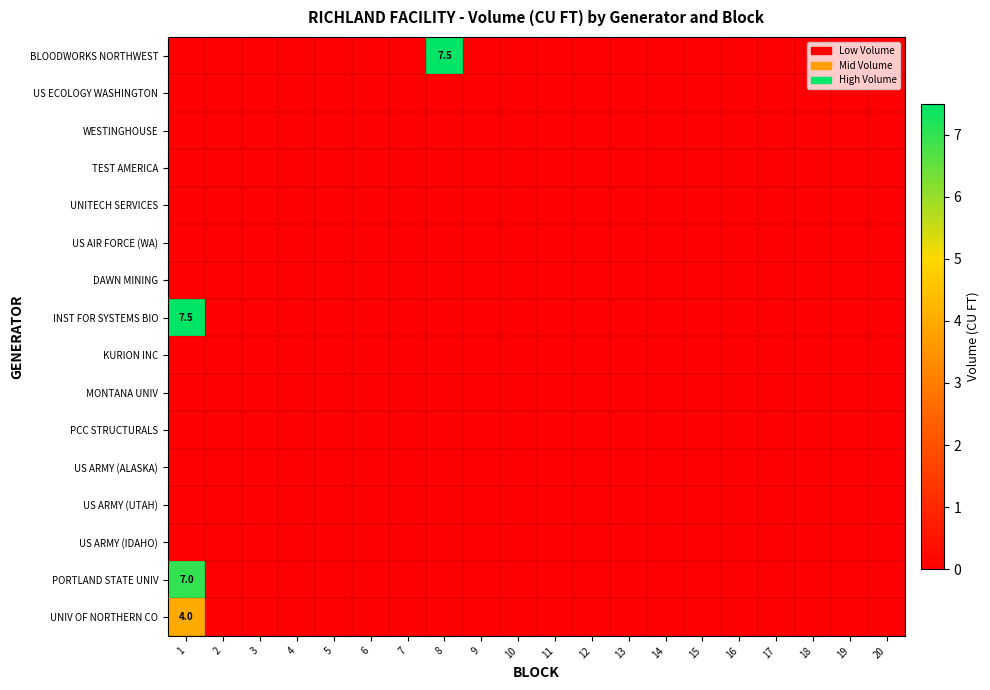

Which series has the widest spread of values?

BLOODWORKS NORTHWEST